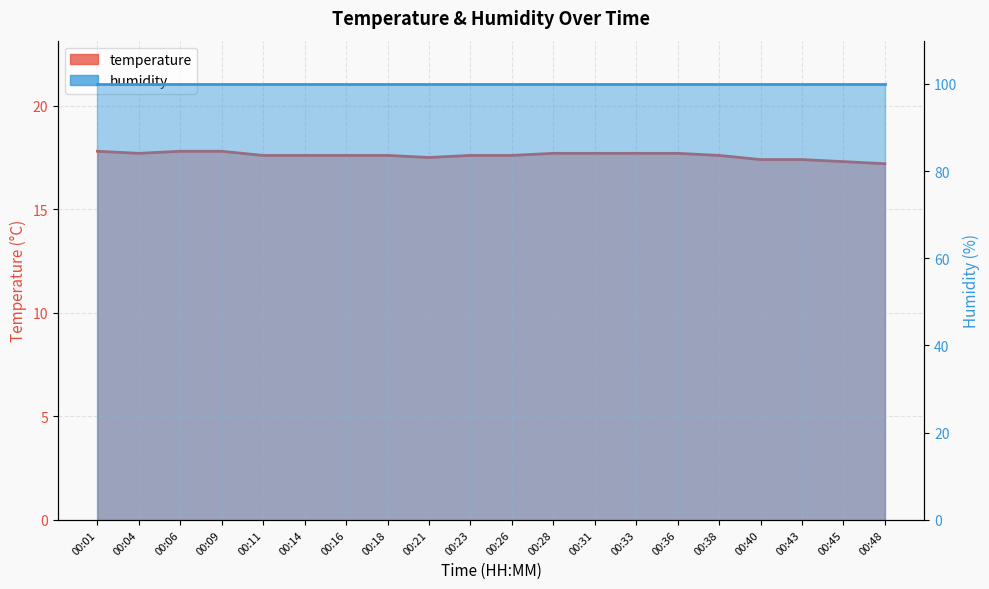

Where is the data nearest to the value 17?

00:48